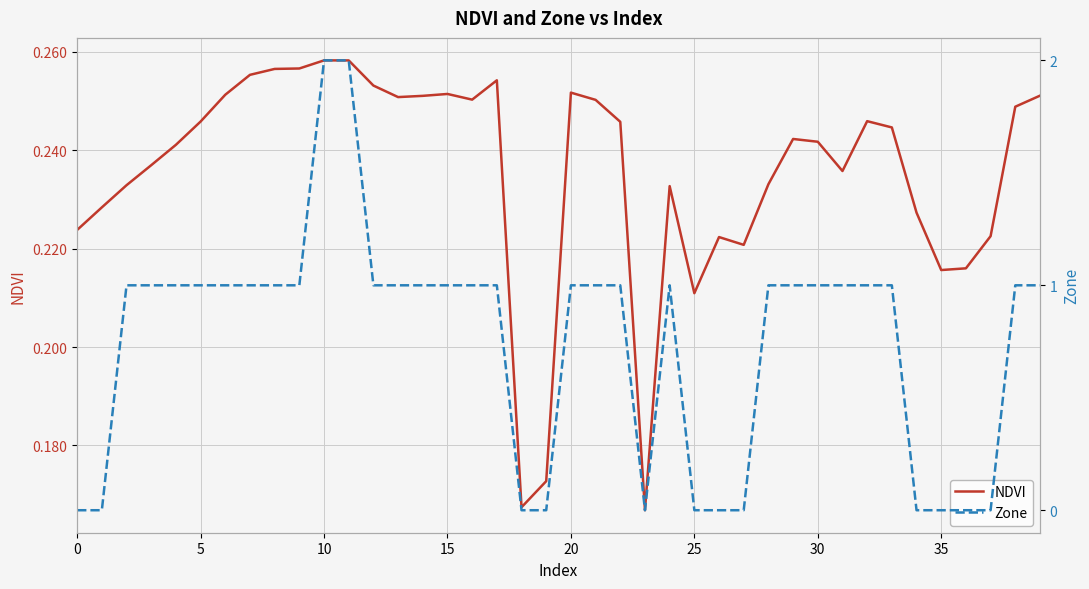

Read the NDVI value at 9.

0.3